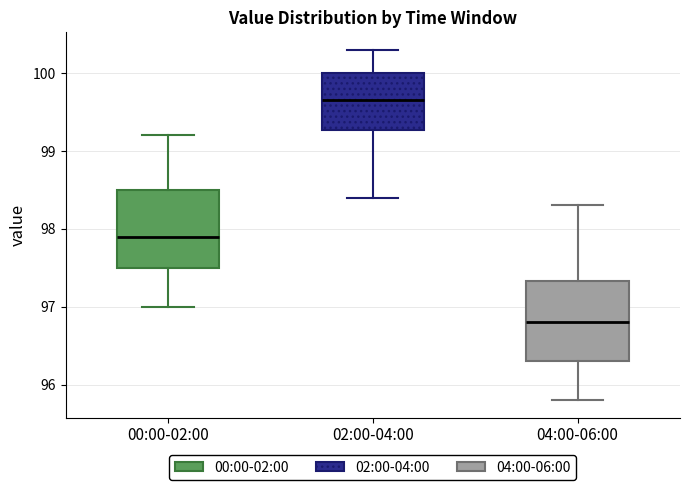

Where is the lower edge of the box for 04:00-06:00 on the y-axis? The values are not printed on the chart, so give them approximately, as read against the axis.

96.3